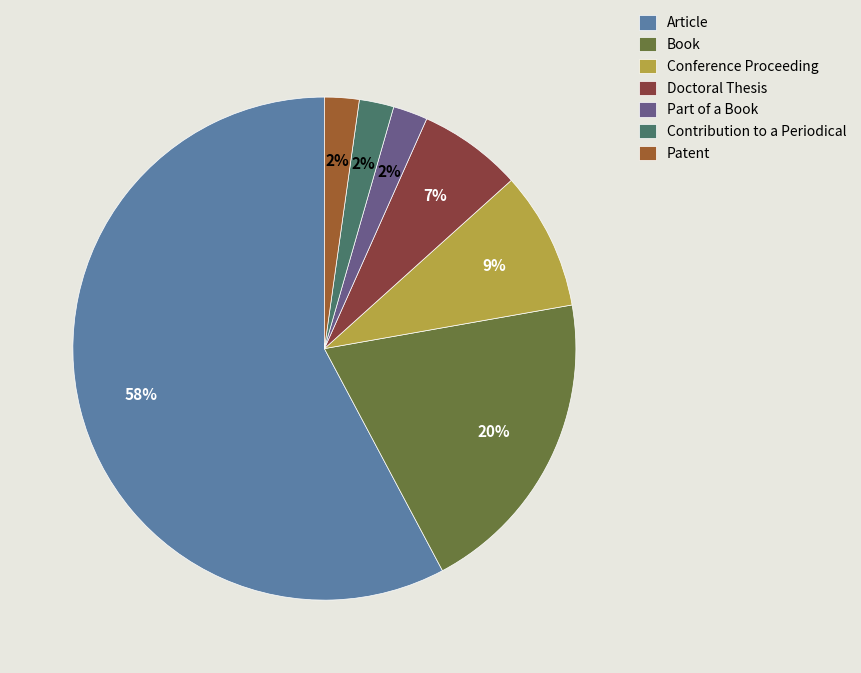

Which slice represents more than half of the pie?

Article